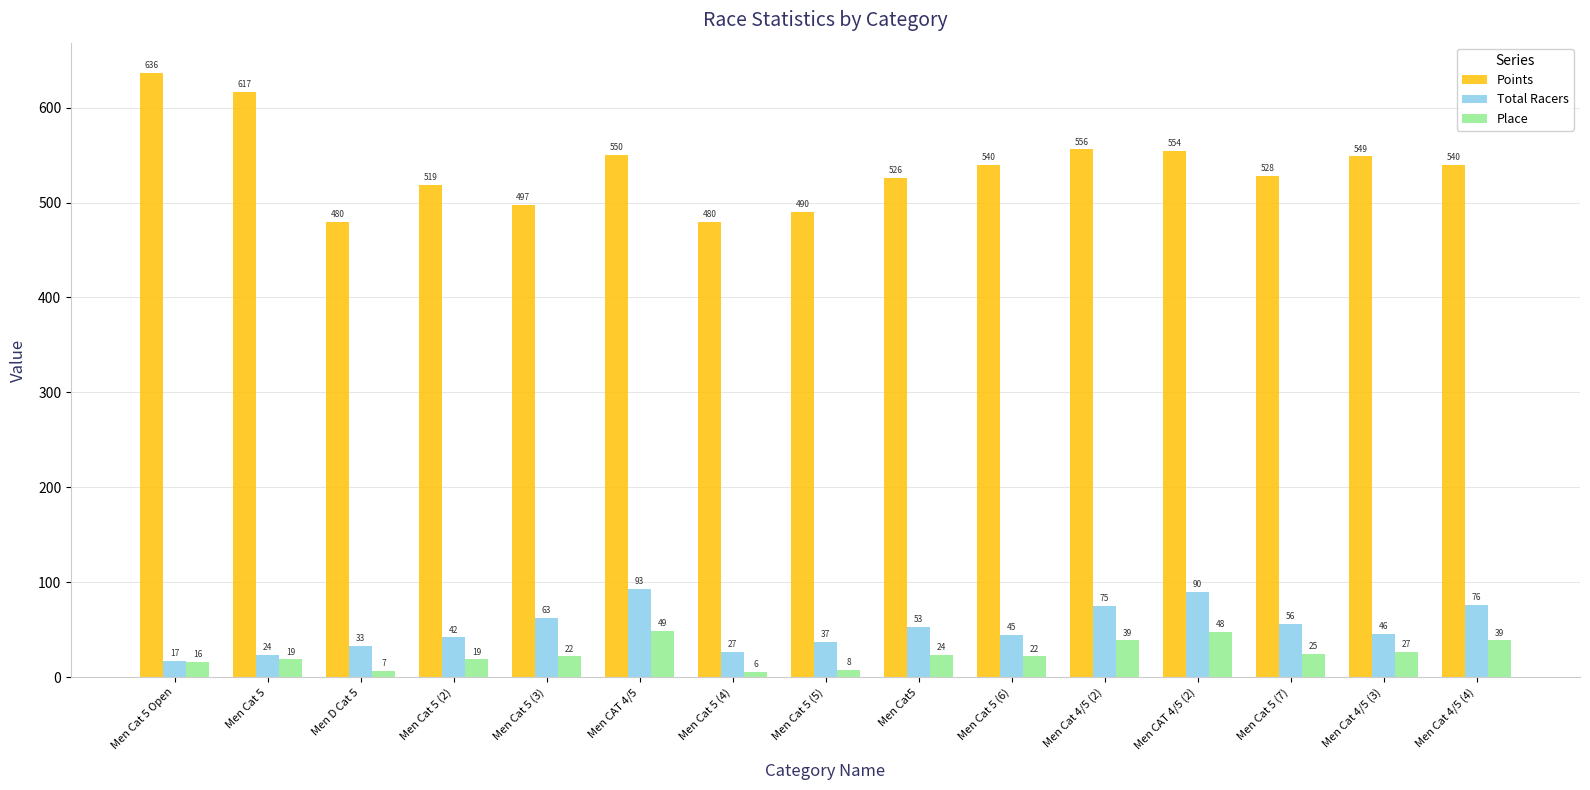

How many groups of bars are there?

15